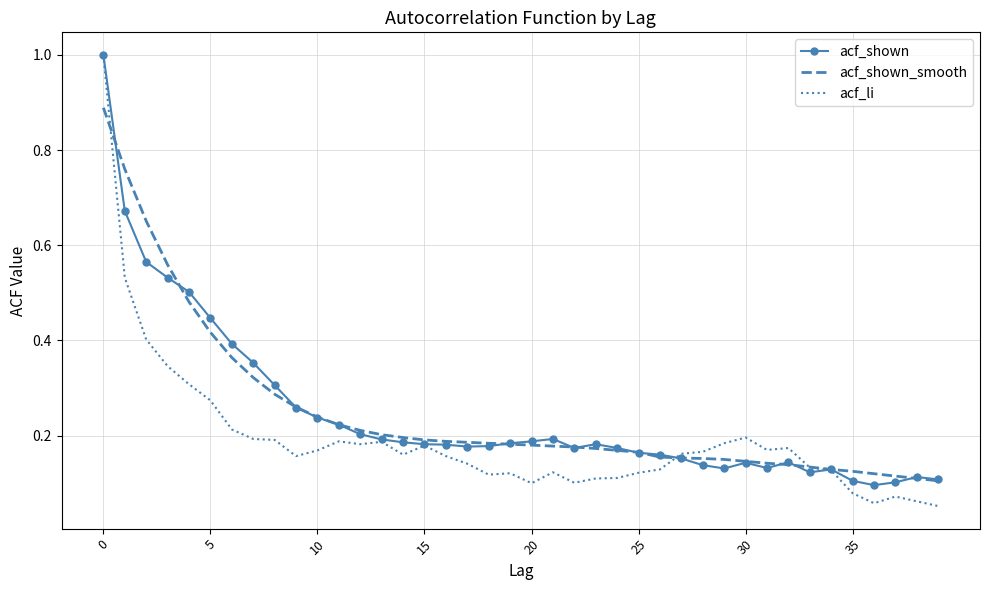

What are all the series names shown in the legend?

acf_shown, acf_shown_smooth, acf_li